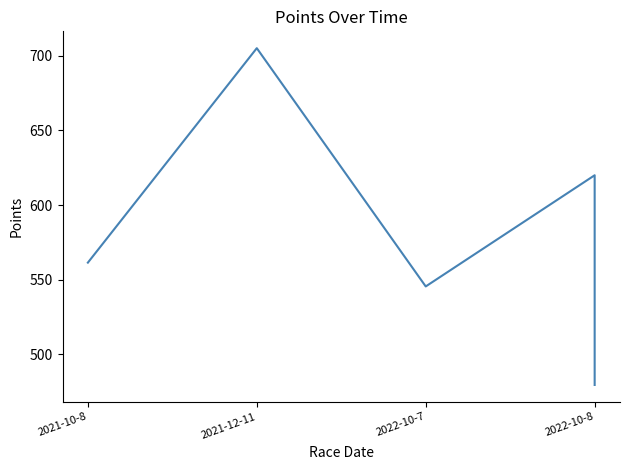

How many lines are shown in the chart?

1